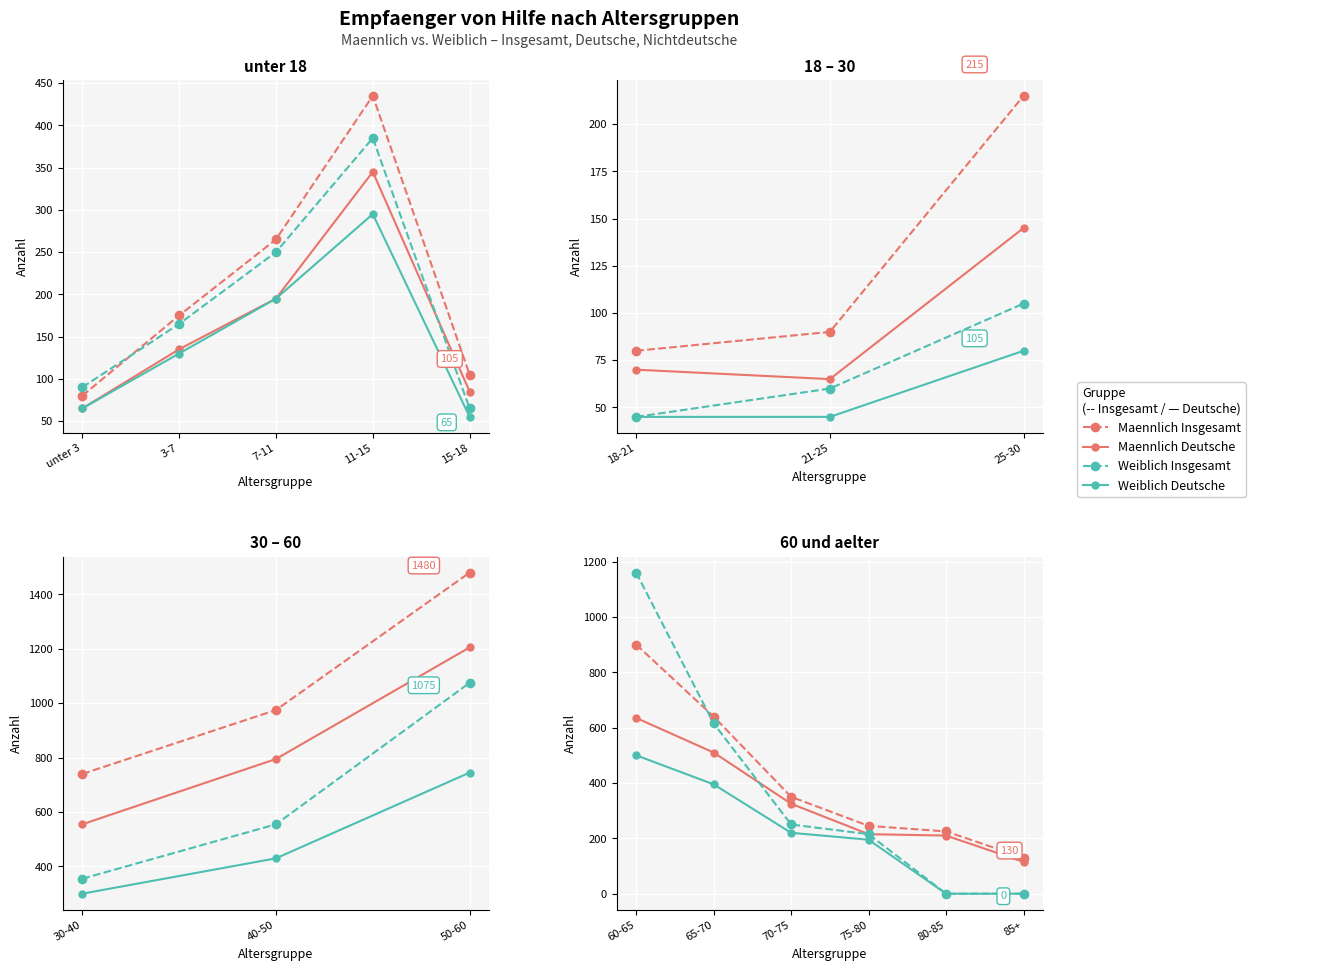

True or false: Weiblich Deutsche and Weiblich Insgesamt intersect in this chart.

False